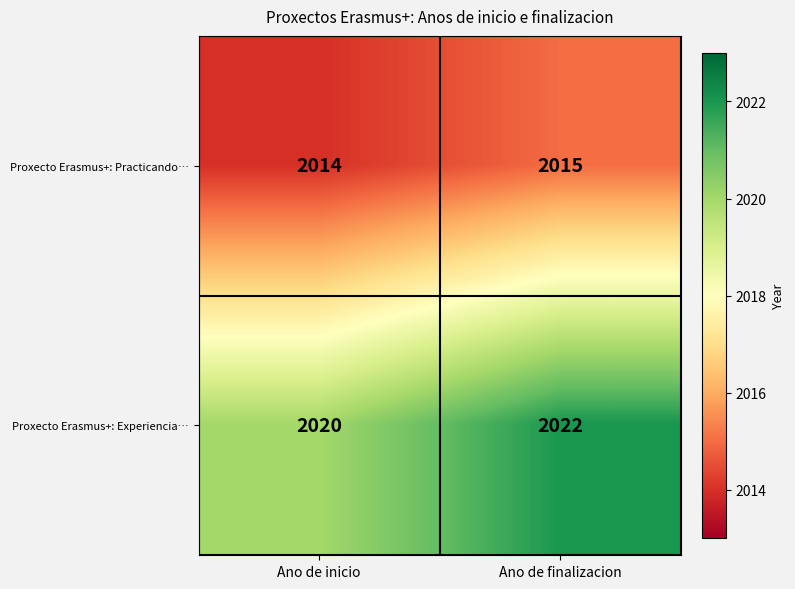

True or false: Proxecto Erasmus+: Experiencia… has a value of 3638 at Ano de finalizacion.

False